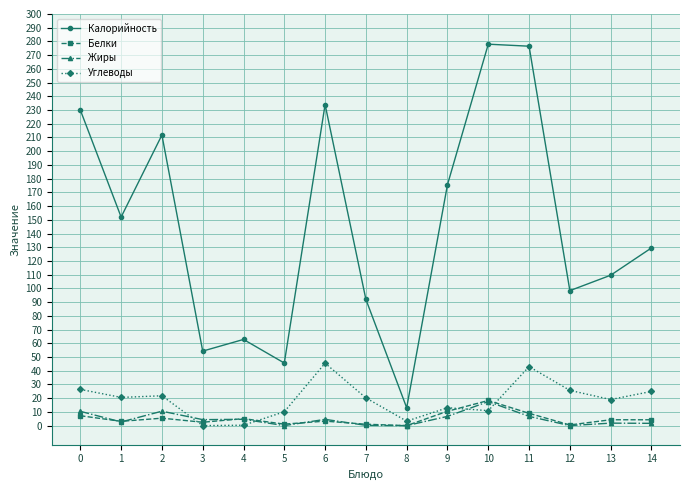

Count the number of data series in this chart.

4